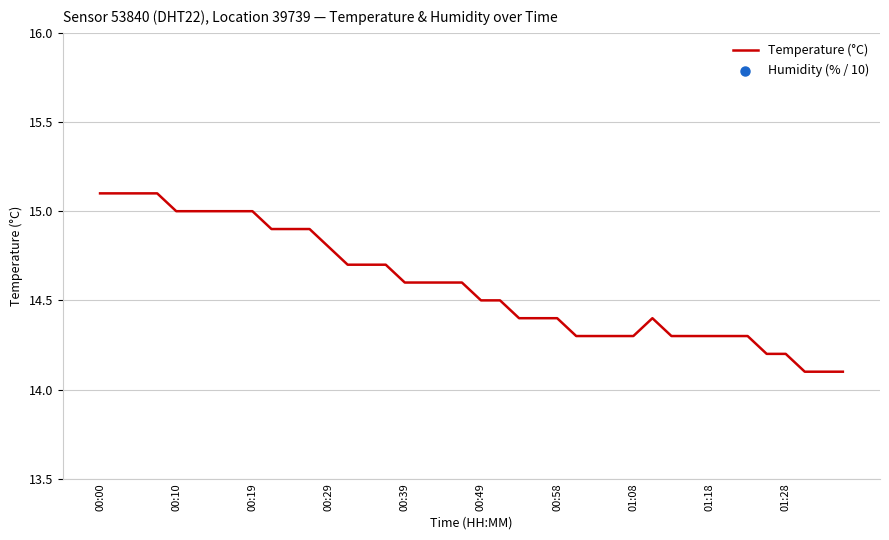

The value of Temperature (°C) at 01:28 is 7.4. True or false?

False